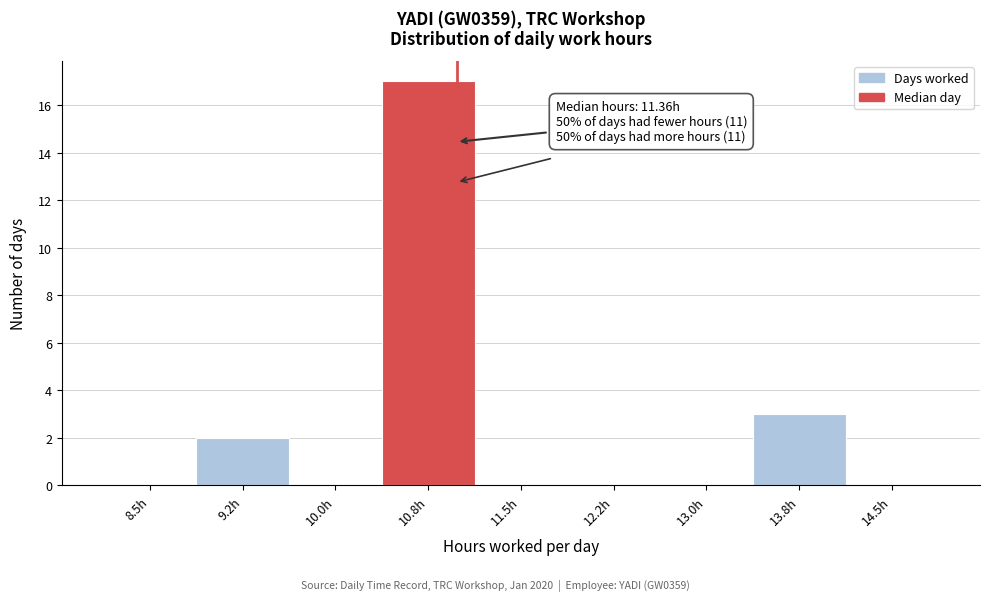

Reading left to right, extract all data points from this chart.

8.5h=0	9.2h=2	10.0h=0	10.8h=17	11.5h=0	12.2h=0	13.0h=0	13.8h=3	14.5h=0